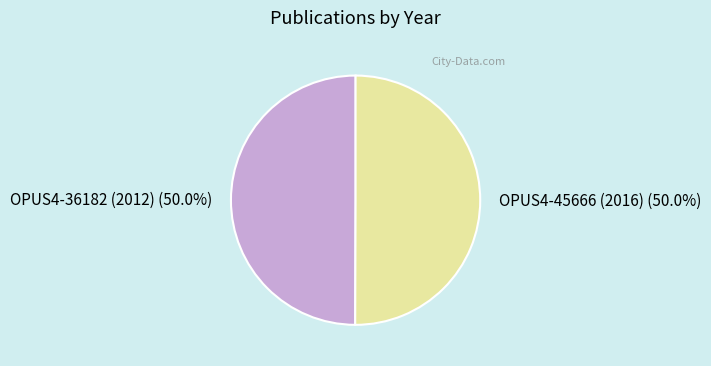

Approximately how many times larger is the value at OPUS4-45666 (2016) compared to OPUS4-36182 (2012)?

1.0